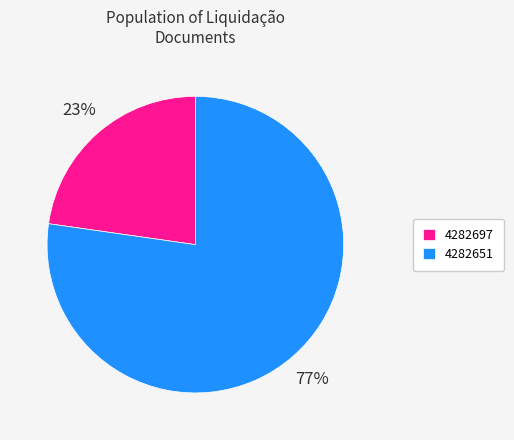

Approximately how many times larger is the value at 4282697 compared to 4282651?

0.3